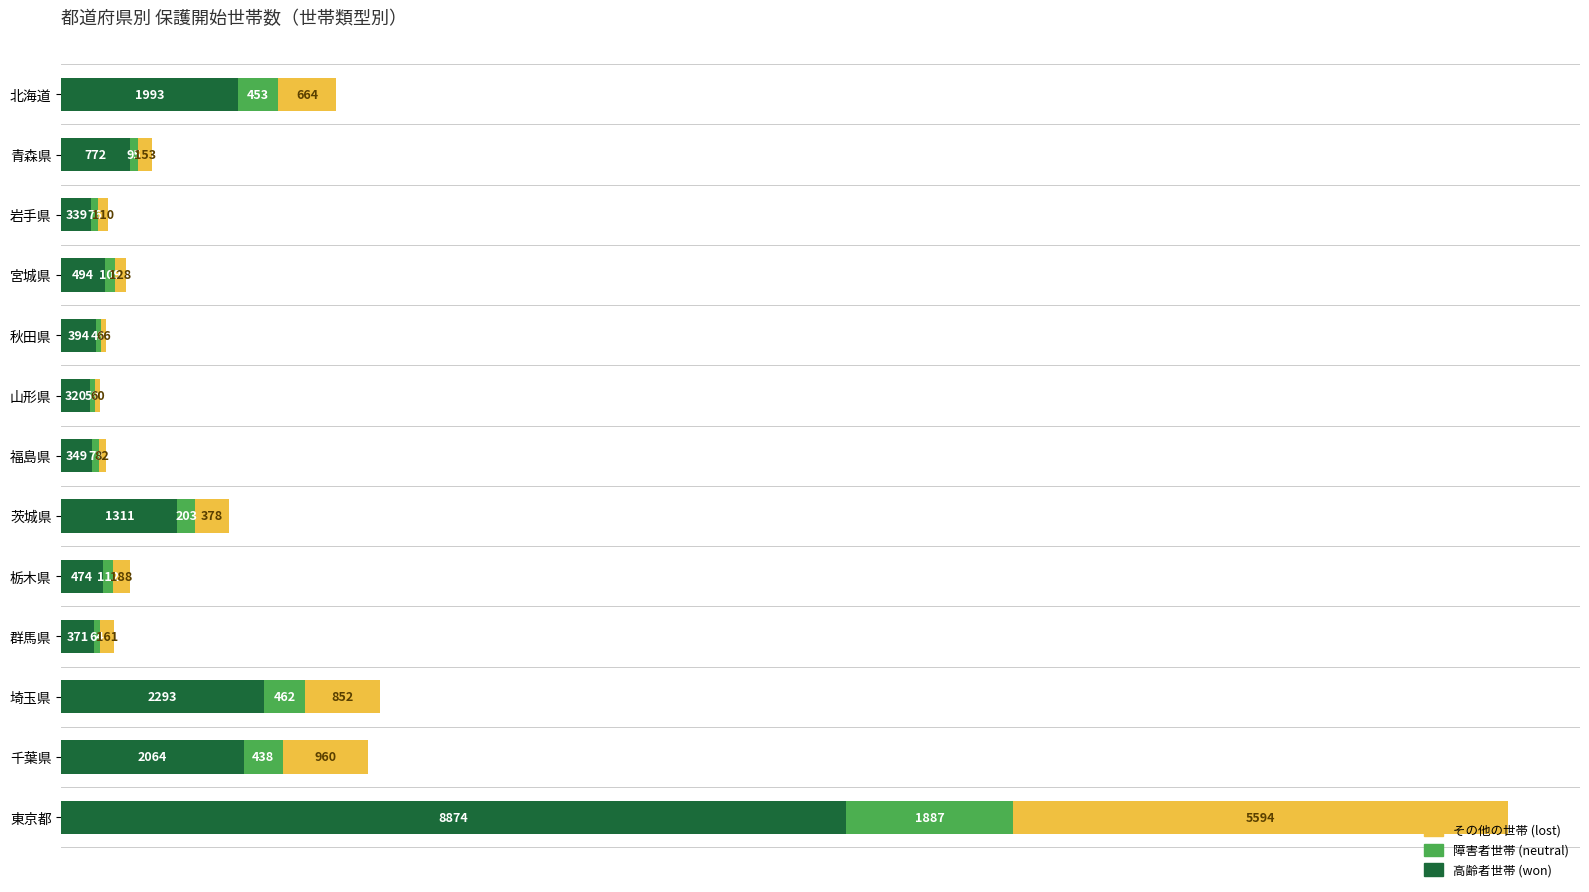

At which category is the sum across all series the highest?

東京都